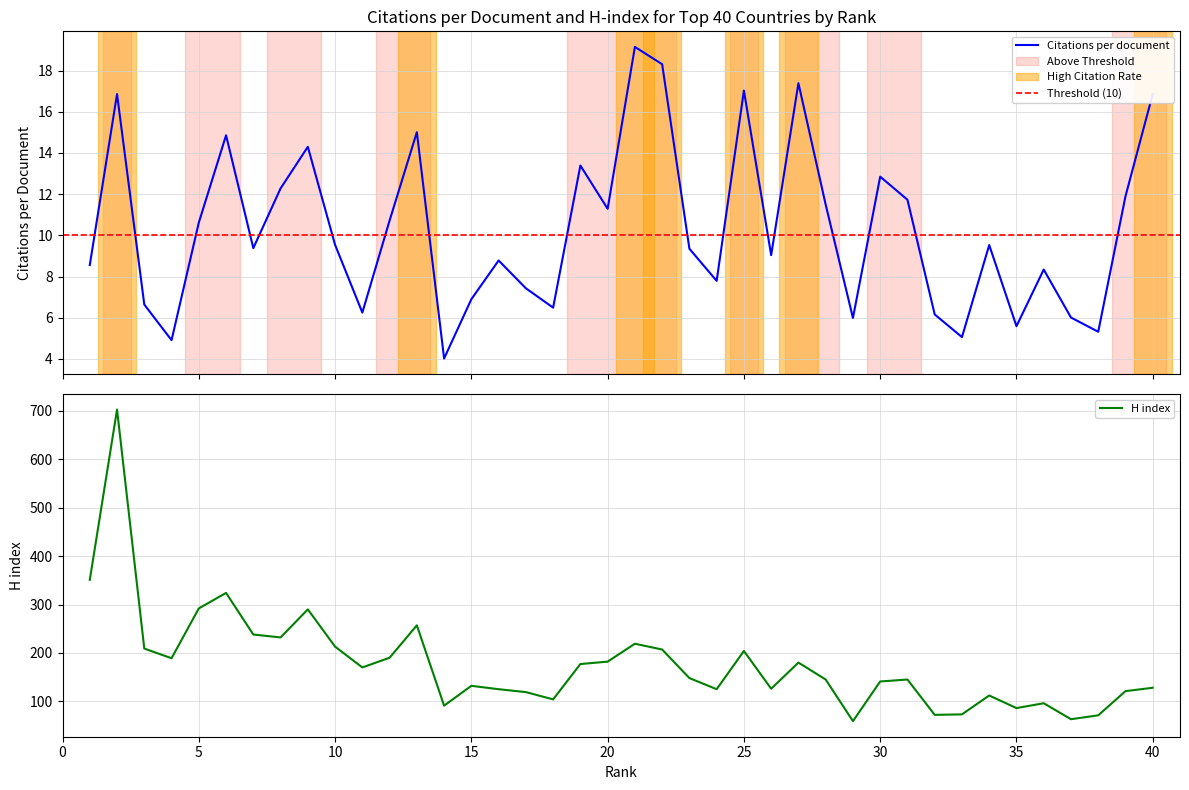

Reading right to left, extract all data points from this chart.

Citations per document: 40=16.9	39=11.9	38=5.3	37=6.0	36=8.3	35=5.6	34=9.5	33=5.1	32=6.2	31=11.7	30=12.8	29=6.0	28=11.5	27=17.4	26=9.0	25=17.0	24=7.8	23=9.3	22=18.3	21=19.1	20=11.3	19=13.4	18=6.5	17=7.4	16=8.8	15=6.9	14=4.0	13=15.0	12=10.7	11=6.2	10=9.5	9=14.3	8=12.3	7=9.4	6=14.9	5=10.6	4=4.9	3=6.6	2=16.9	1=8.6
H index: 40=128.0	39=121.0	38=71.0	37=63.0	36=96.0	35=86.0	34=112.0	33=73.0	32=72.0	31=145.0	30=141.0	29=59.0	28=145.0	27=180.0	26=126.0	25=204.0	24=125.0	23=148.0	22=207.0	21=219.0	20=182.0	19=177.0	18=104.0	17=119.0	16=125.0	15=132.0	14=91.0	13=257.0	12=190.0	11=170.0	10=213.0	9=290.0	8=232.0	7=238.0	6=324.0	5=292.0	4=189.0	3=209.0	2=703.0	1=351.0